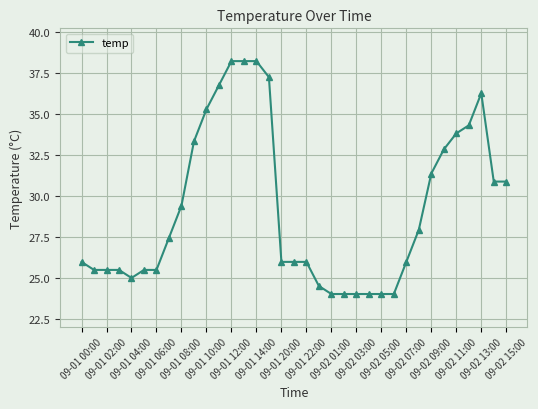

What is the value of the 8th point from the left?

27.4